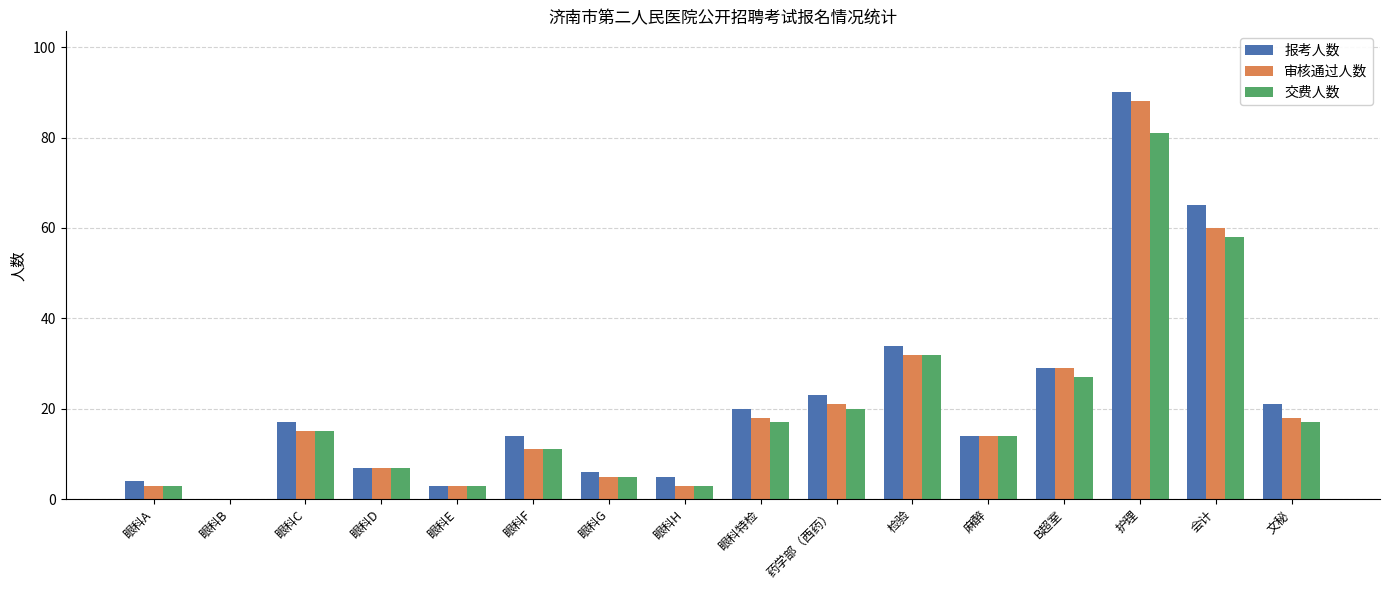

Reading left to right, transcribe all the data shown in this chart.

报考人数: 眼科A=4	眼科B=0	眼科C=17	眼科D=7	眼科E=3	眼科F=14	眼科G=6	眼科H=5	眼科特检=20	药学部（西药）=23	检验=34	麻醉=14	B超室=29	护理=90	会计=65	文秘=21
审核通过人数: 眼科A=3	眼科B=0	眼科C=15	眼科D=7	眼科E=3	眼科F=11	眼科G=5	眼科H=3	眼科特检=18	药学部（西药）=21	检验=32	麻醉=14	B超室=29	护理=88	会计=60	文秘=18
交费人数: 眼科A=3	眼科B=0	眼科C=15	眼科D=7	眼科E=3	眼科F=11	眼科G=5	眼科H=3	眼科特检=17	药学部（西药）=20	检验=32	麻醉=14	B超室=27	护理=81	会计=58	文秘=17